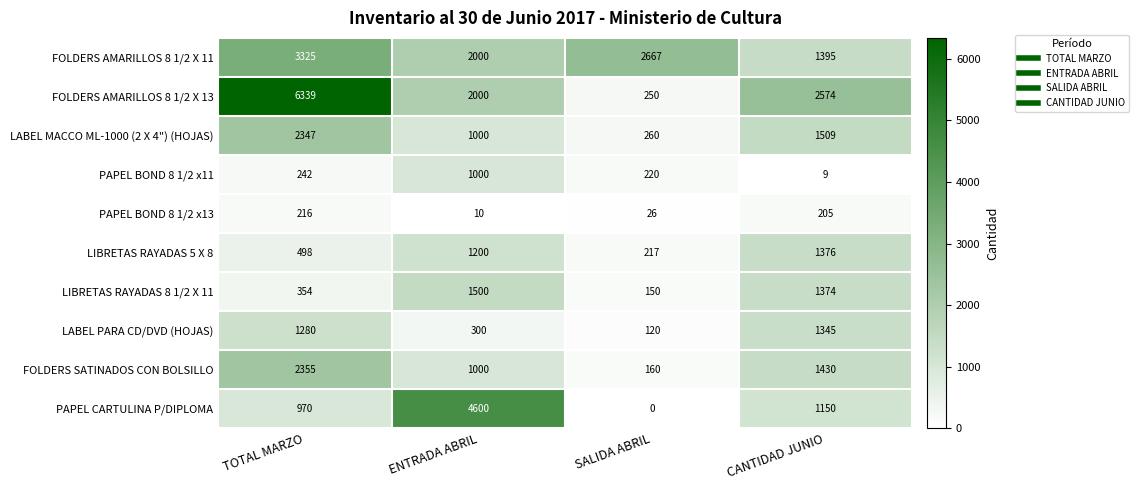

Read the FOLDERS AMARILLOS 8 1/2 X 13 value at TOTAL MARZO.

6339